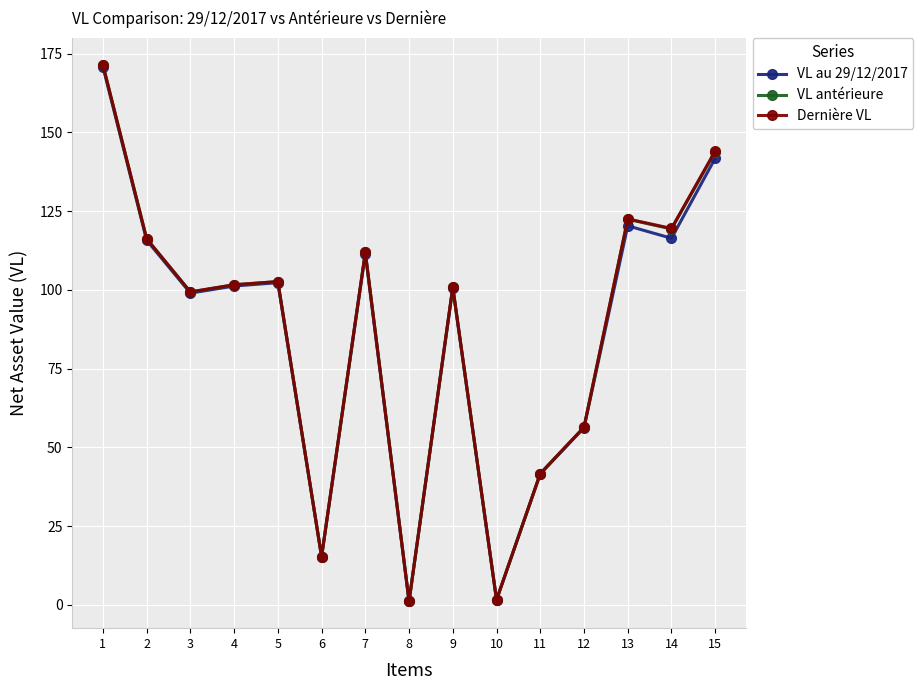

How many interior local valleys does the VL antérieure series have?

5